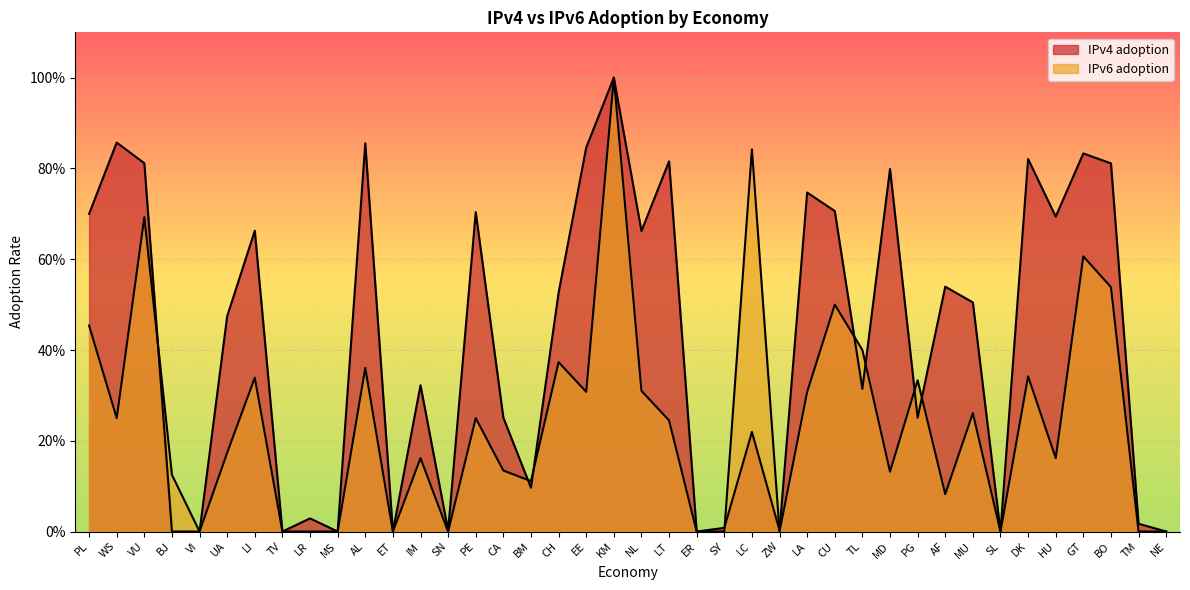

True or false: IPv4 adoption and IPv6 adoption cross at least once.

True